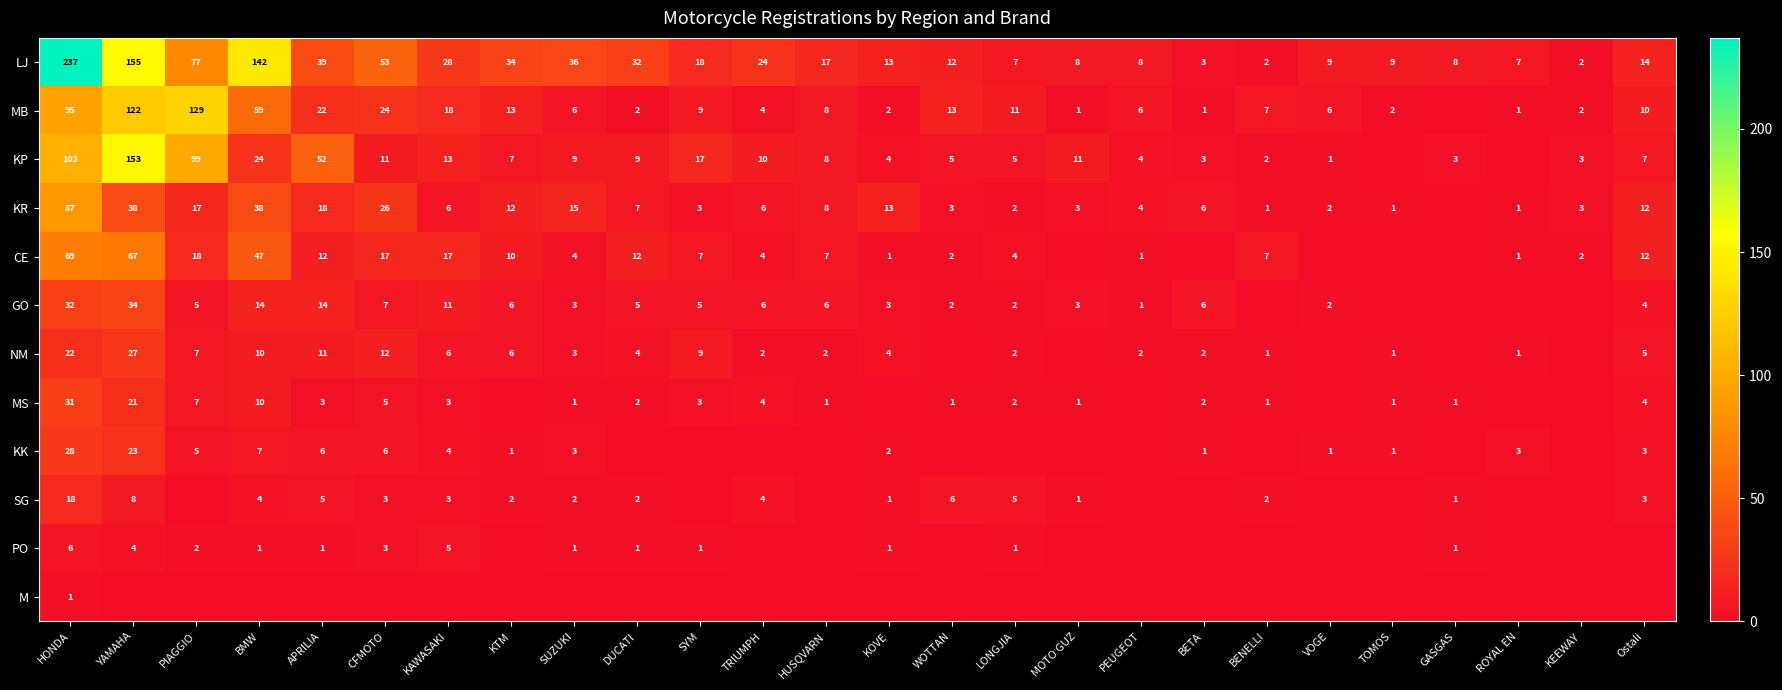

What is the difference between the KR values at HUSQVARN and KTM?

4